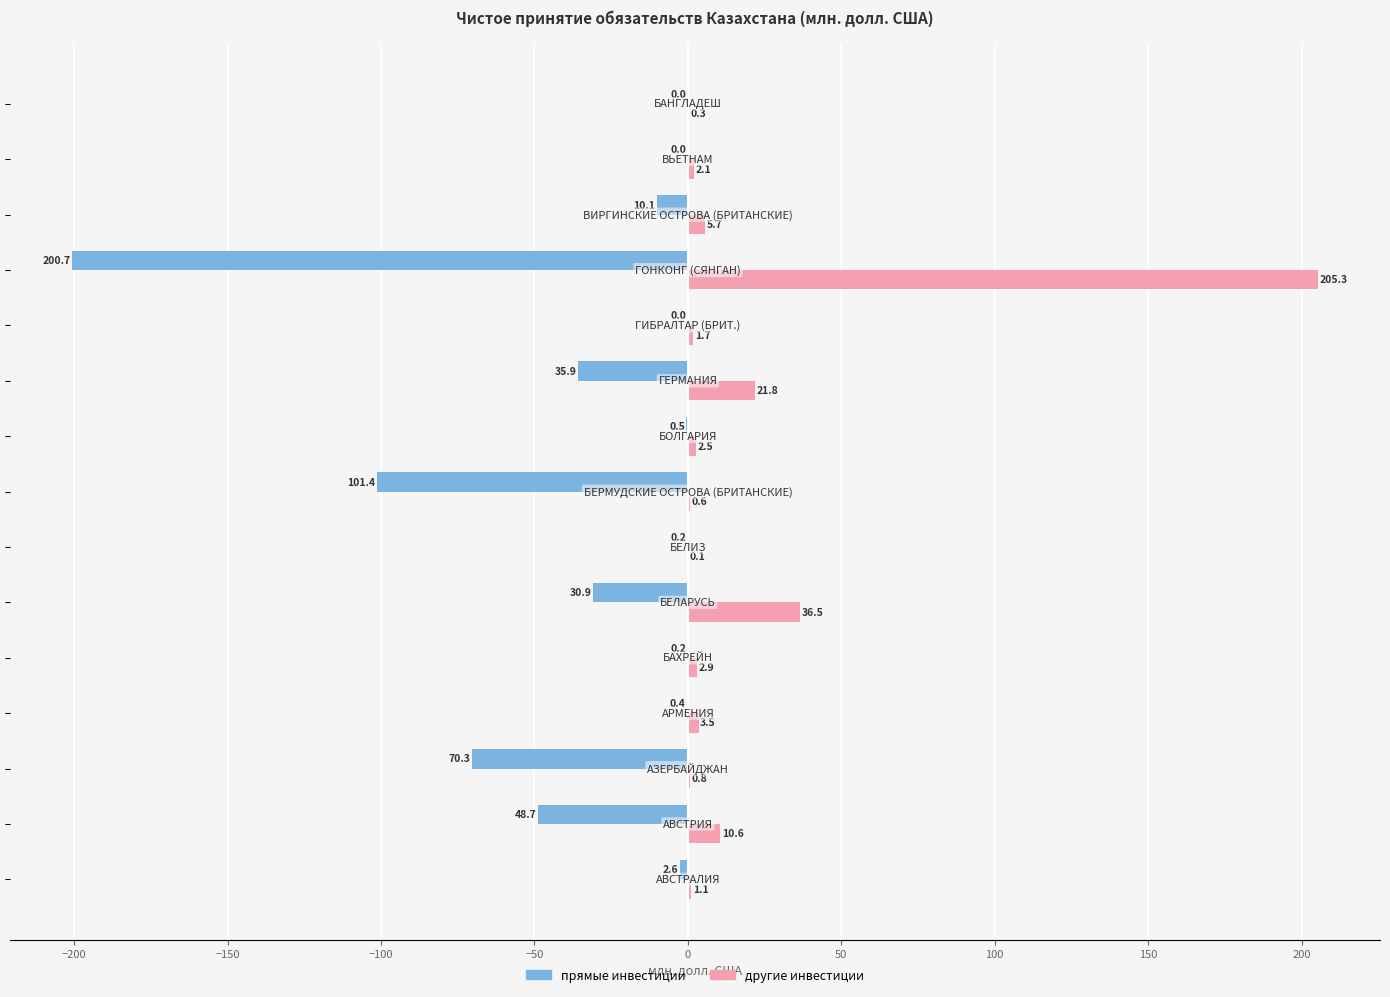

Which series has the largest total across all categories?

другие инвестиции